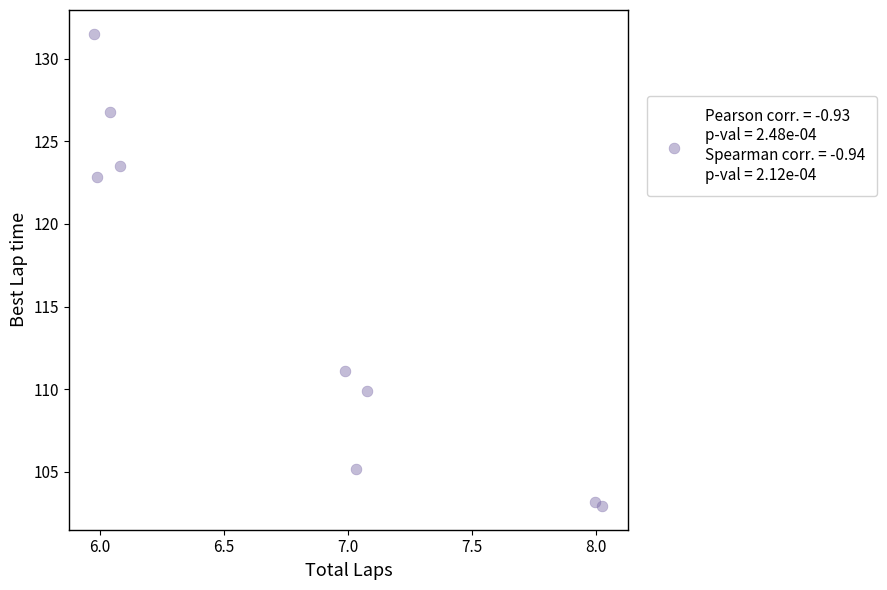

What is the range of X values (max minus min)?

2.0